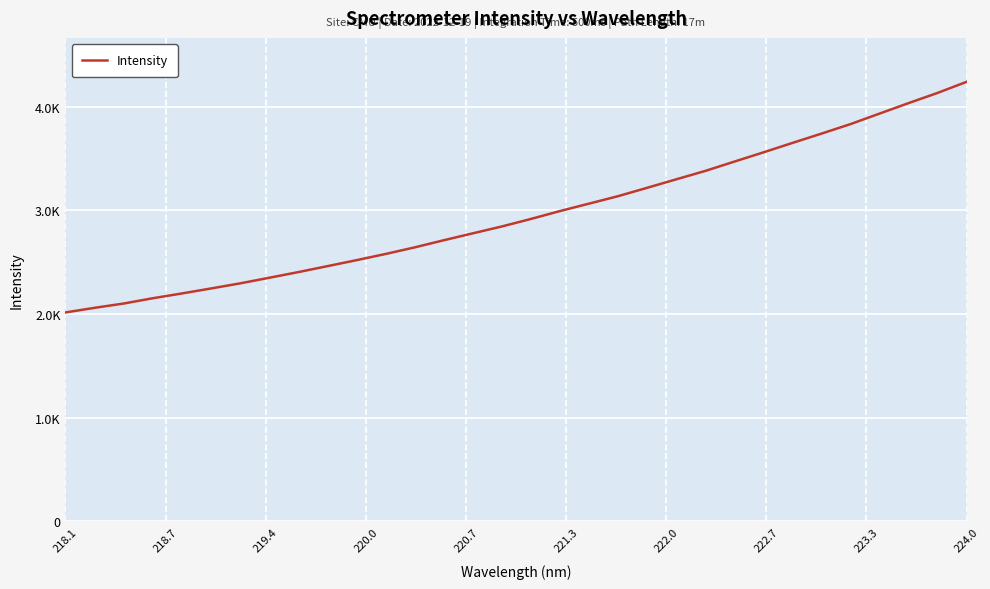

What is the sum of all values?

94977.5